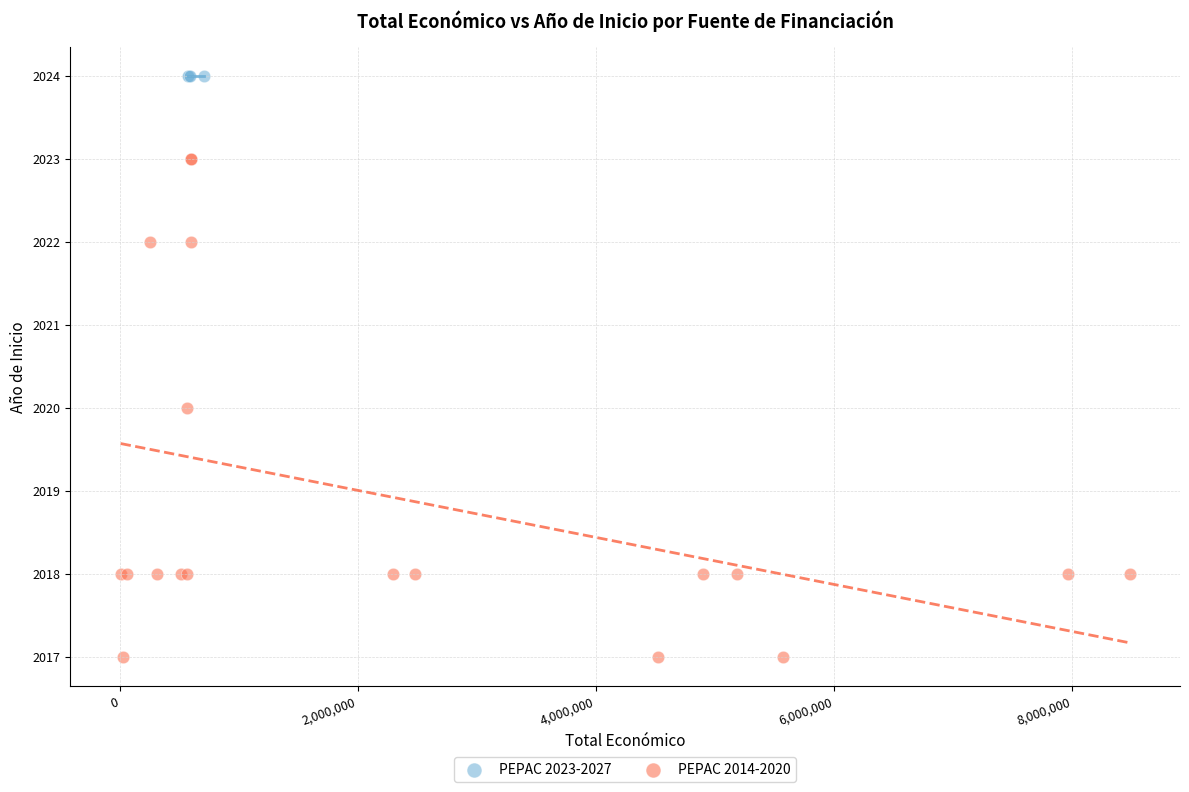

Which series contains the highest Y value?

PEPAC 2023-2027